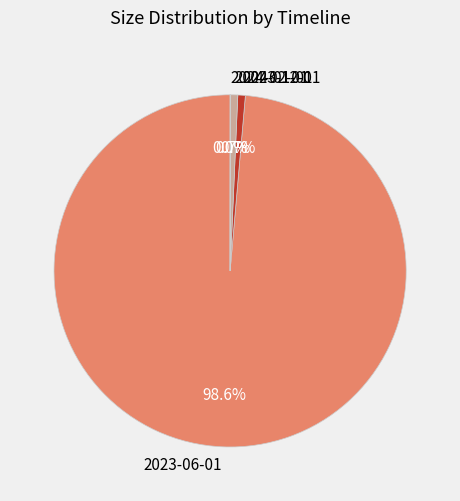

To the nearest percent, what portion does 2024-01-01 represent?

1%